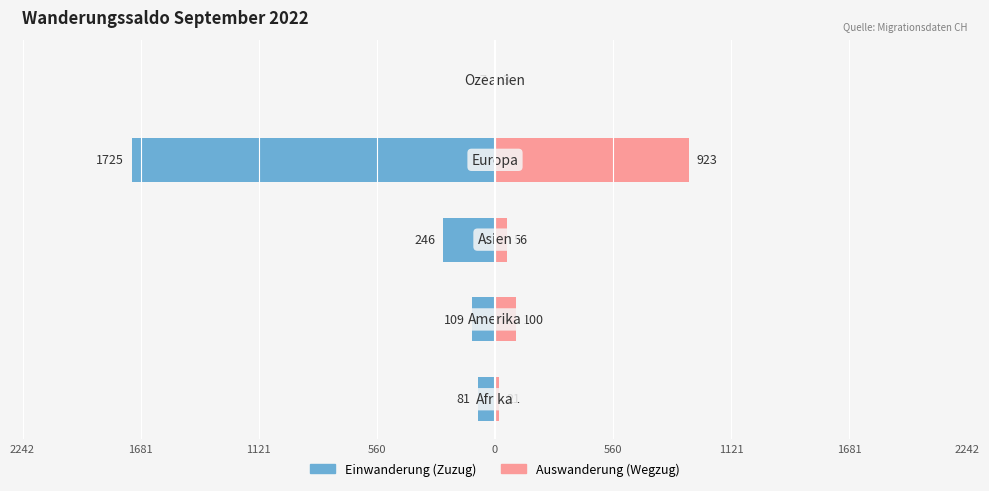

True or false: Auswanderung (Wegzug) has a value of 923 at 560.

True